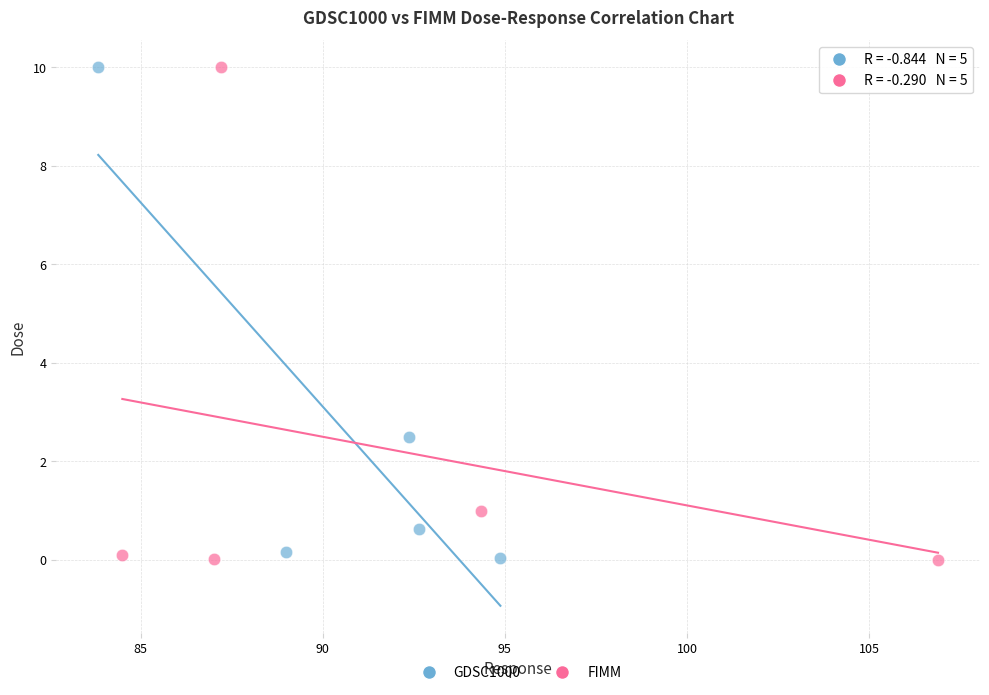

What are all the series names shown in the legend?

GDSC1000, FIMM